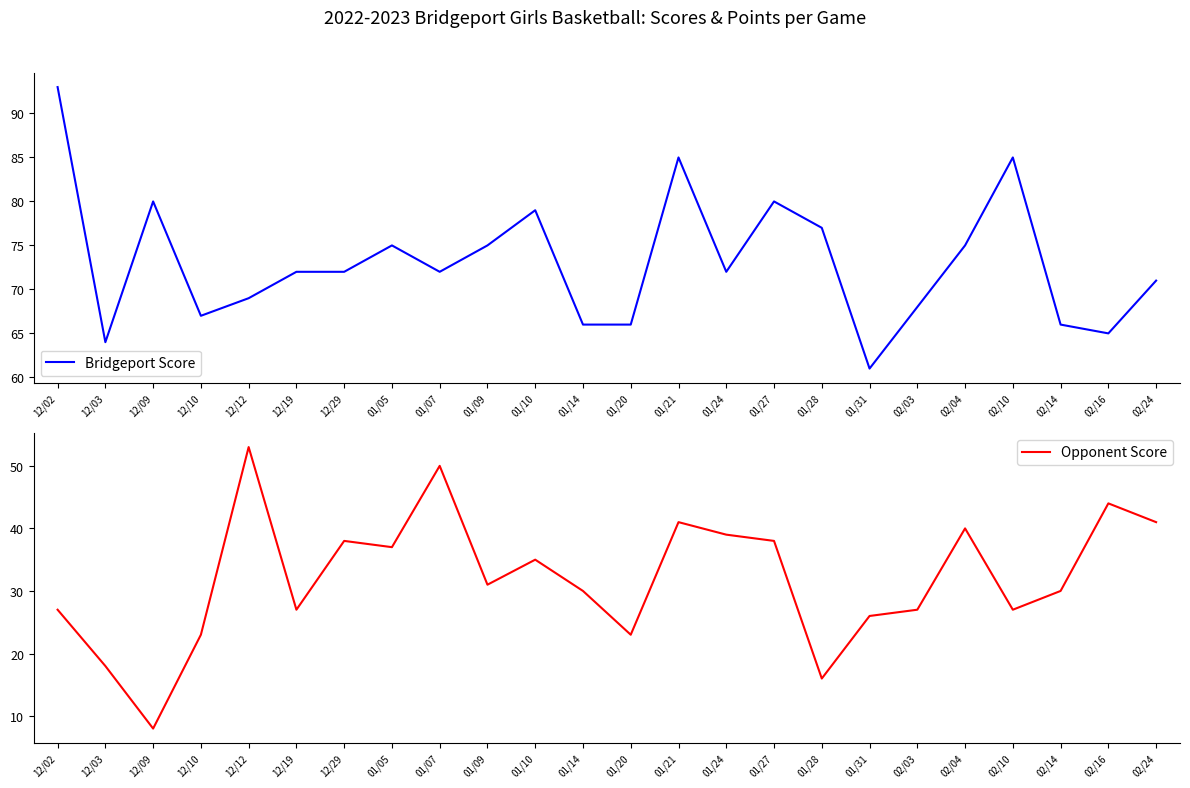

What is the difference between the highest and lowest values at 12/12?

16